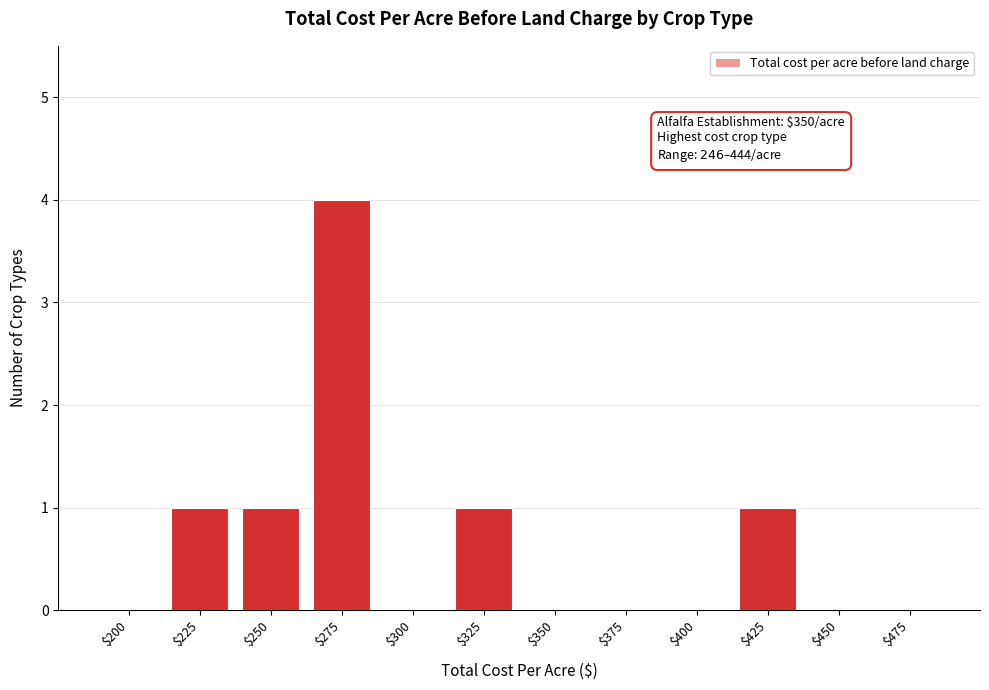

The chart shows a value of 4 at $275. True or false?

True